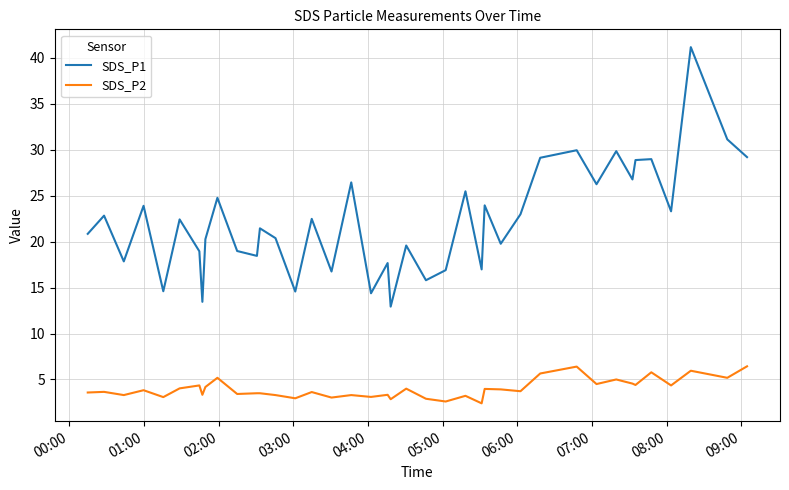

True or false: SDS_P2 and SDS_P1 cross at least once.

False